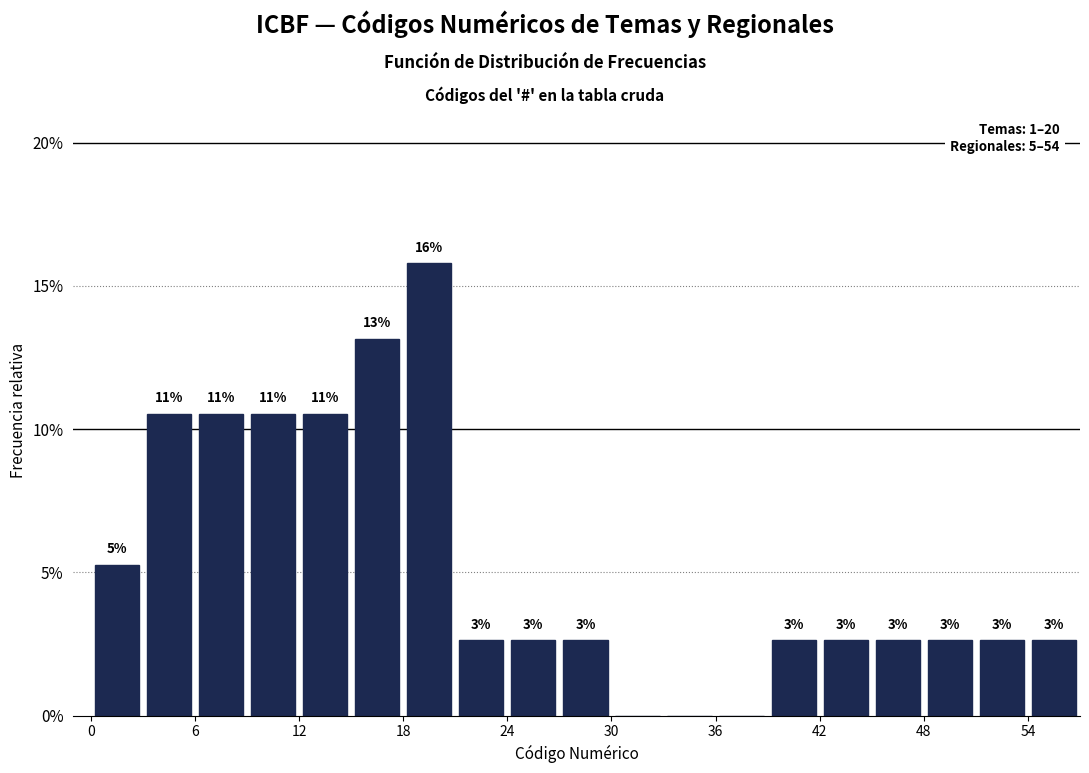

Around what value on the x-axis is the tallest bar? Give the approximate position of its centre, as read against the axis.

20